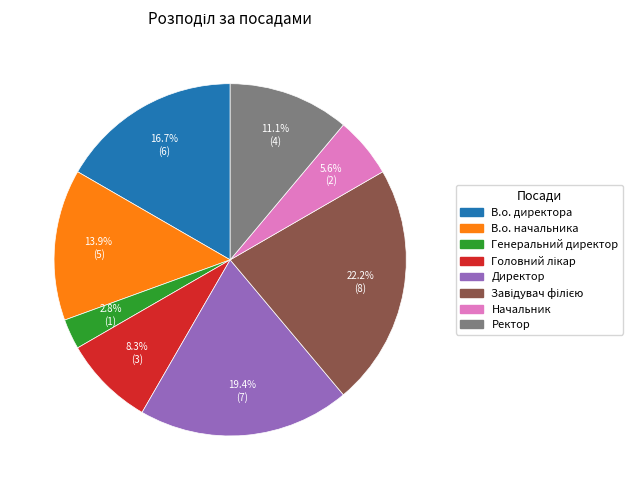

To the nearest percent, what is the combined percentage of В.о. директора and Начальник?

22%